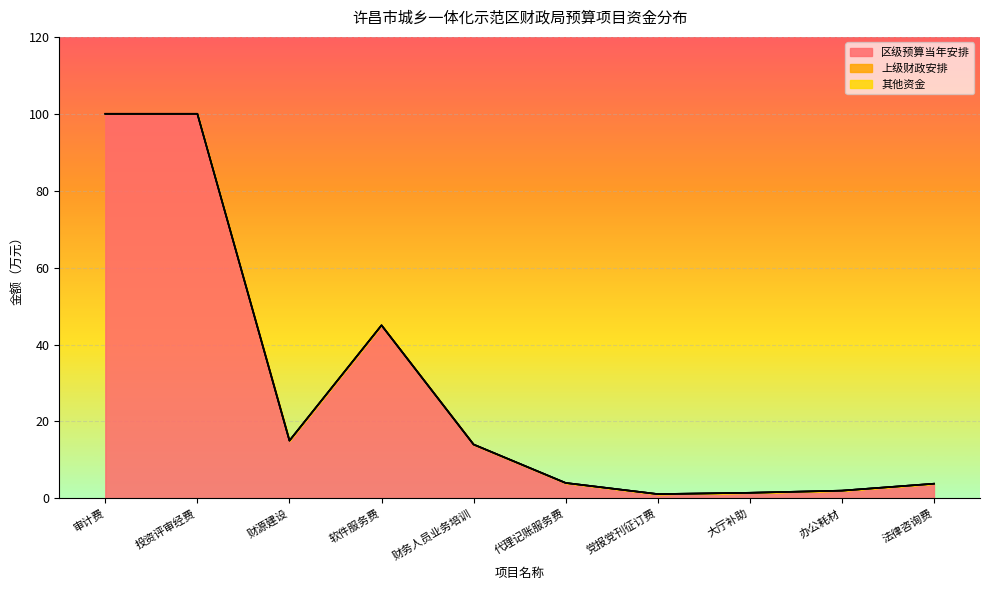

Where is the first local maximum for 区级预算当年安排?

软件服务费